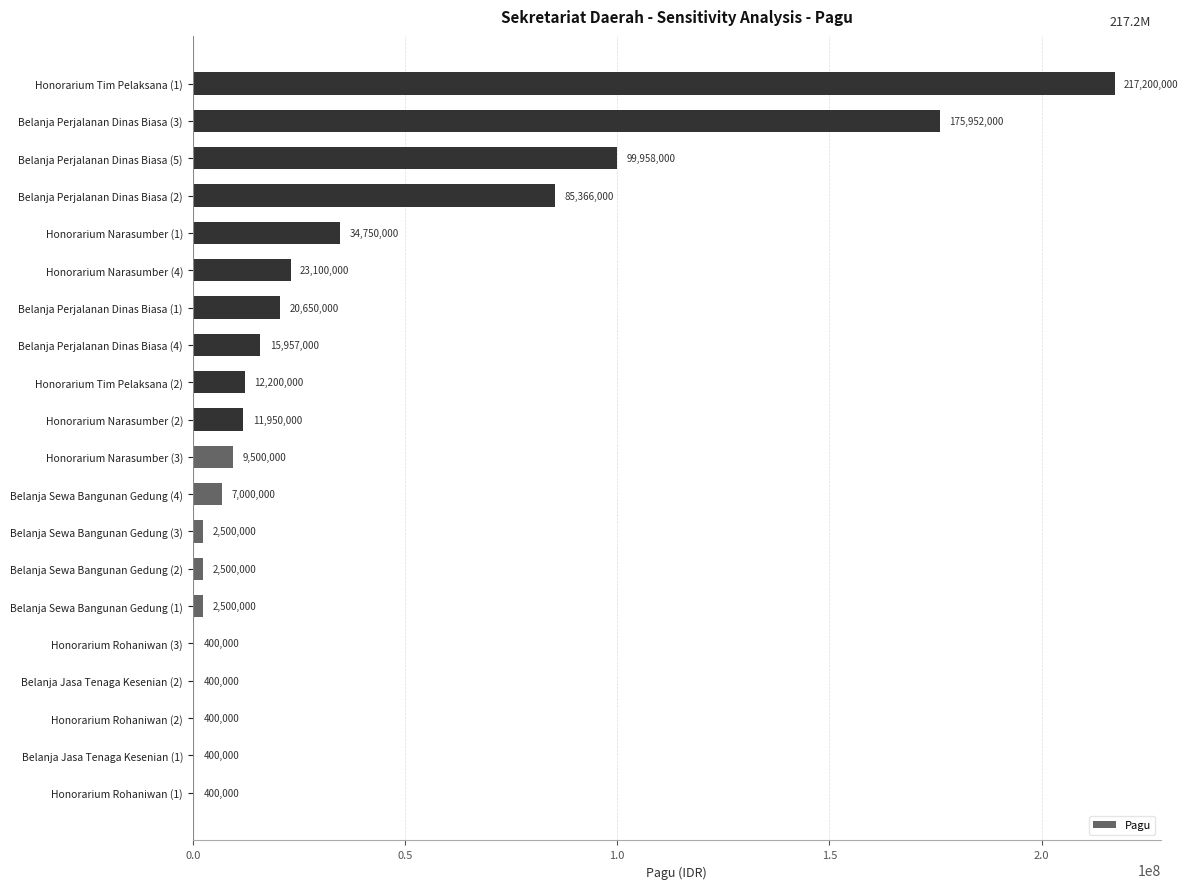

What is the change in value from Honorarium Rohaniwan (2) to Honorarium Tim Pelaksana (1)?

+216800000